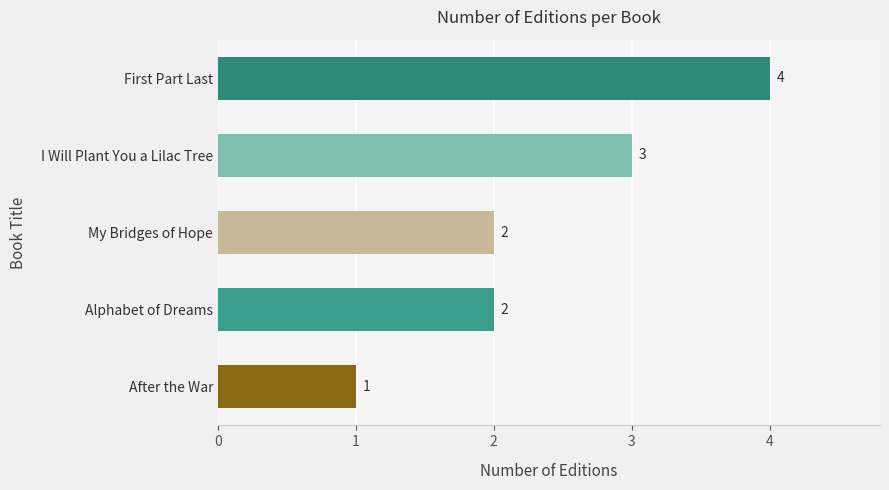

The chart shows a value of 5 at I Will Plant You a Lilac Tree. True or false?

False